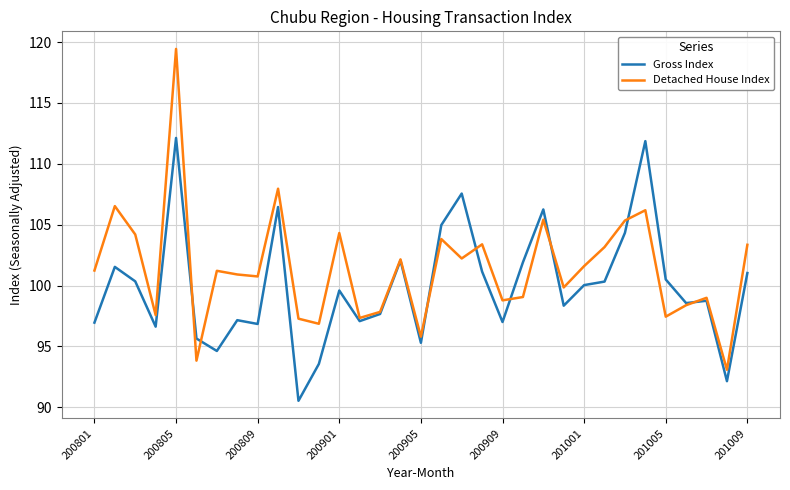

What is the lowest value of the Detached House Index series?

93.1